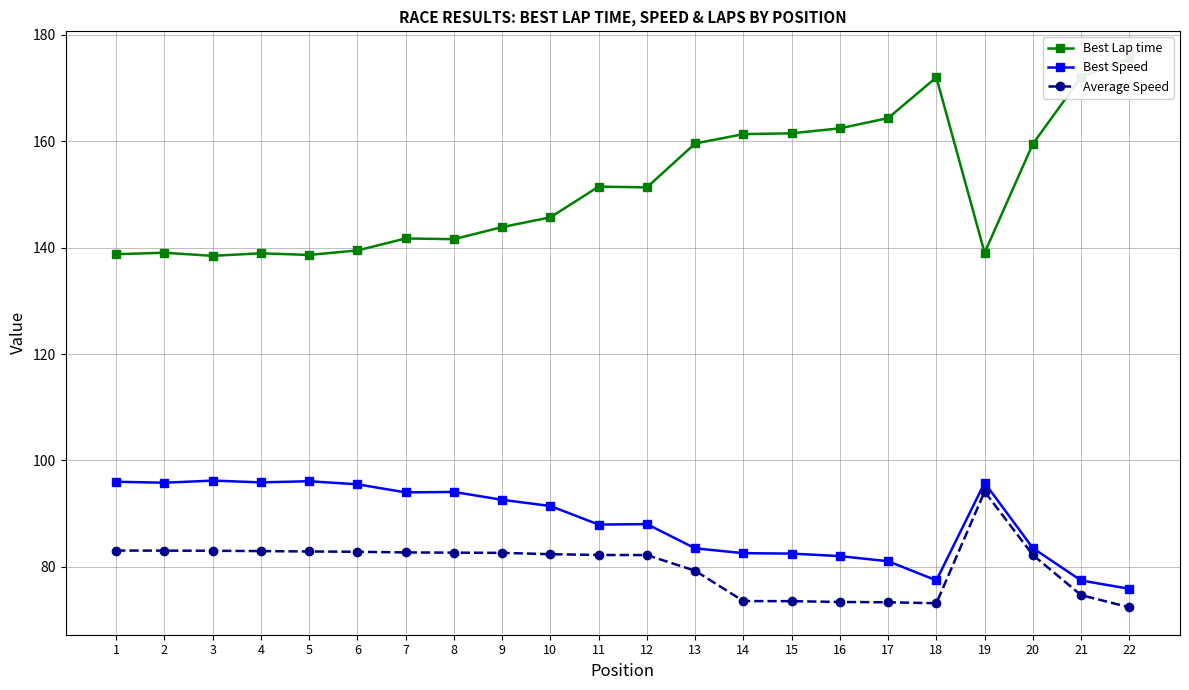

What are all the series names shown in the legend?

Best Lap time, Best Speed, Average Speed